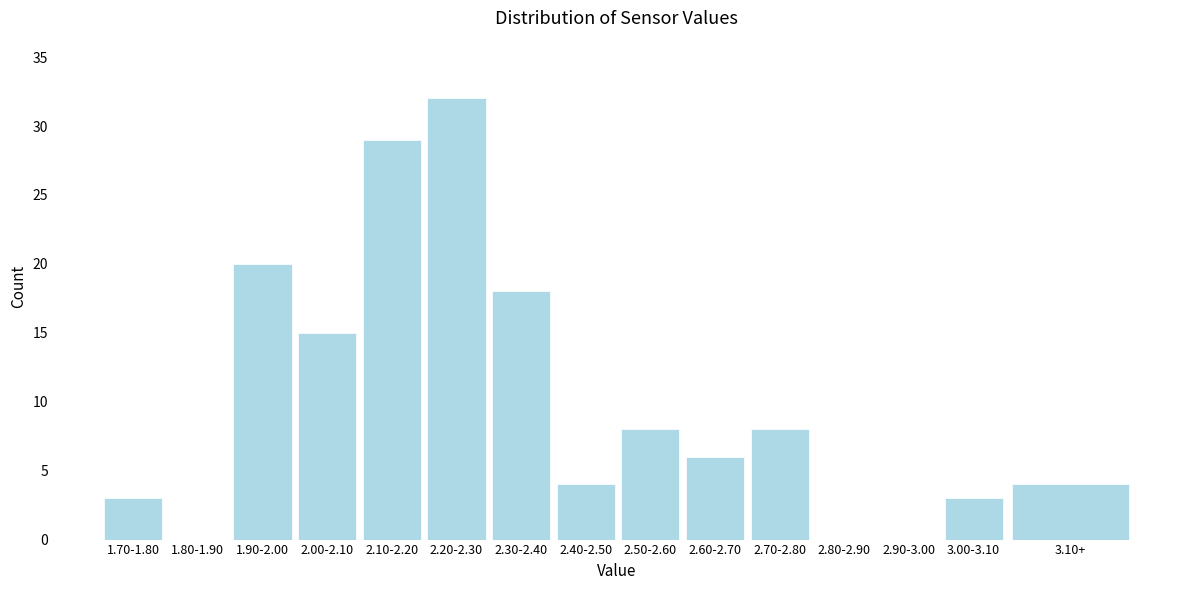

Reading right to left, extract all data points from this chart.

3.10+=4	3.00-3.10=3	2.90-3.00=0	2.80-2.90=0	2.70-2.80=8	2.60-2.70=6	2.50-2.60=8	2.40-2.50=4	2.30-2.40=18	2.20-2.30=32	2.10-2.20=29	2.00-2.10=15	1.90-2.00=20	1.80-1.90=0	1.70-1.80=3